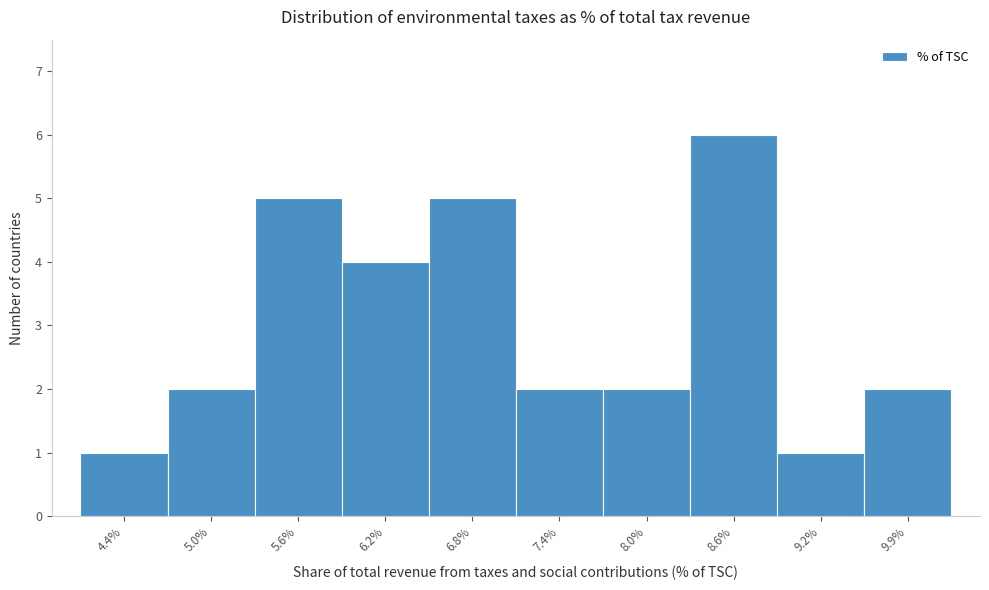

What is the height of the bar covering 8.9 to 9.5 on the x-axis? Neither the bar edges nor the heights are printed on the chart, so give them approximately, as read against the axes.

1